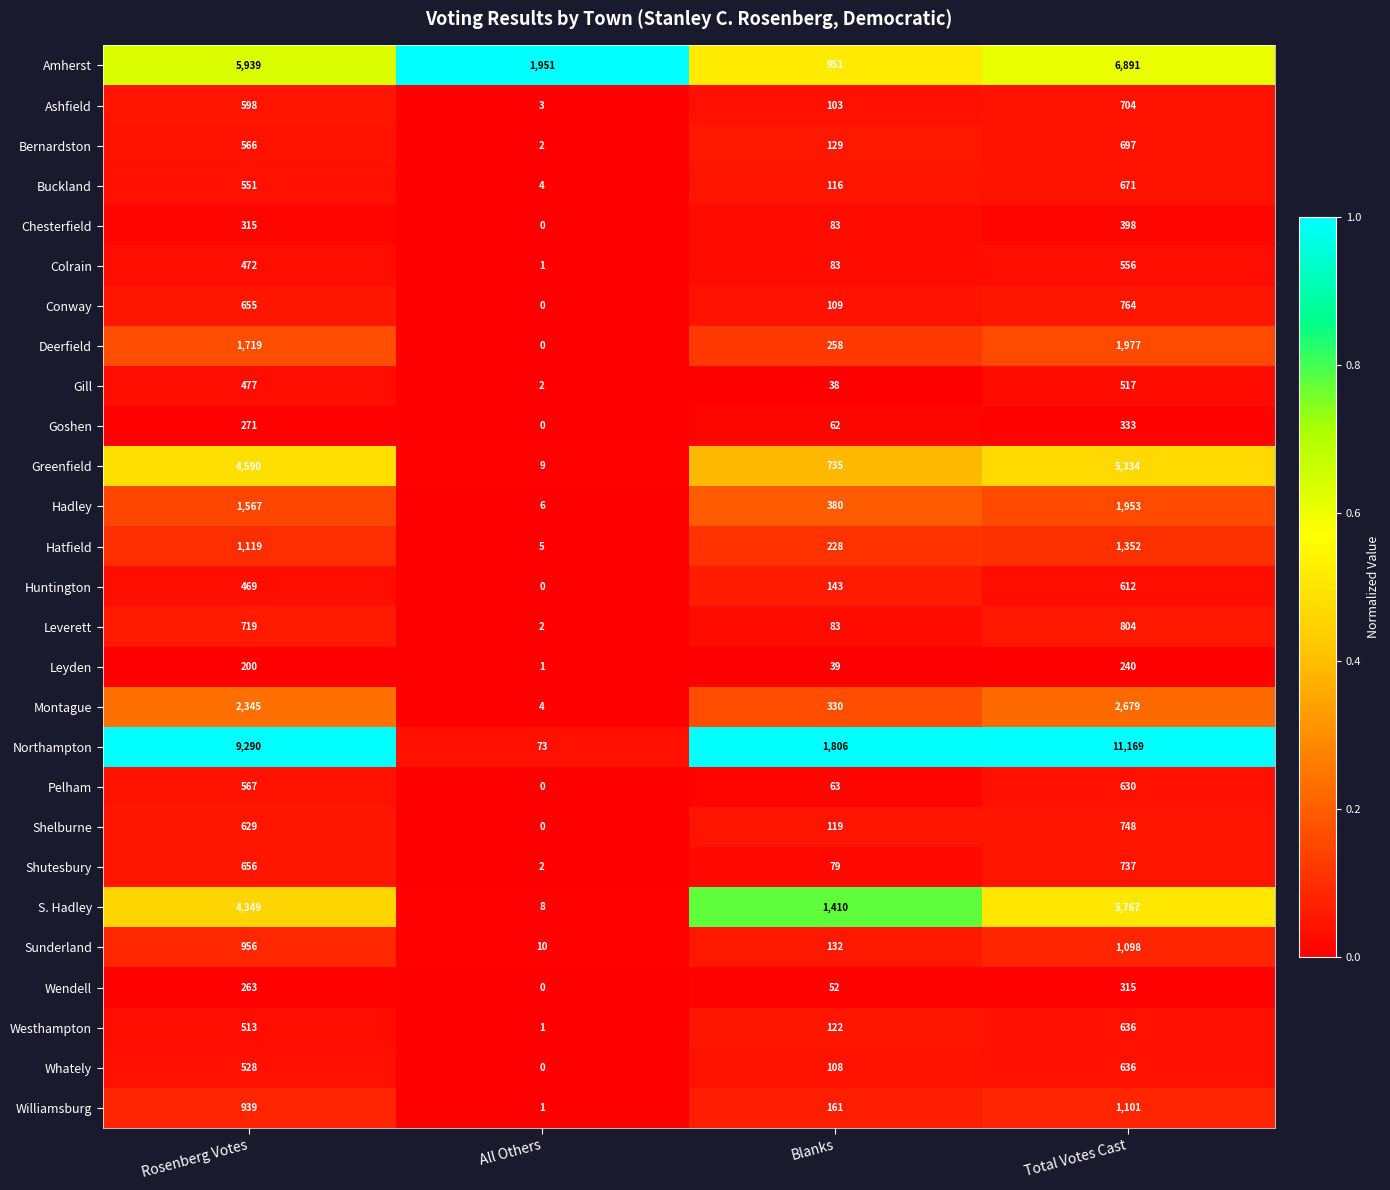

How many data points does each series have?

4